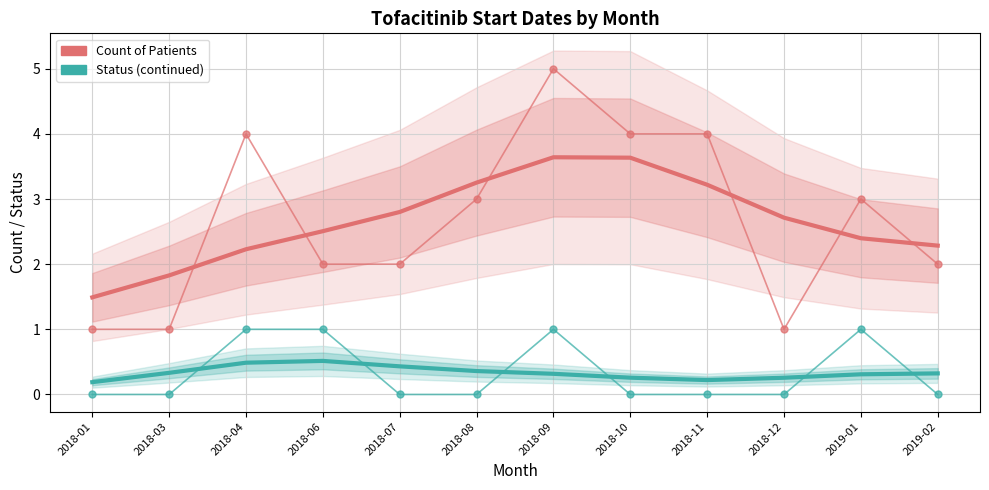

What position from the right is 2018-10?

5